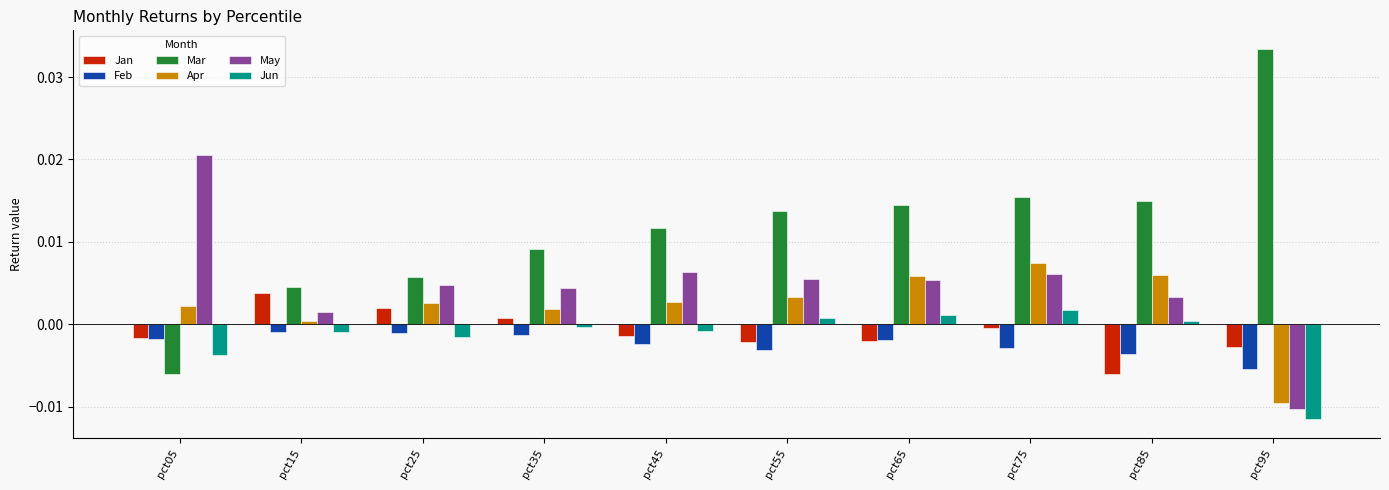

At how many categories does at least one series exceed 0?

10